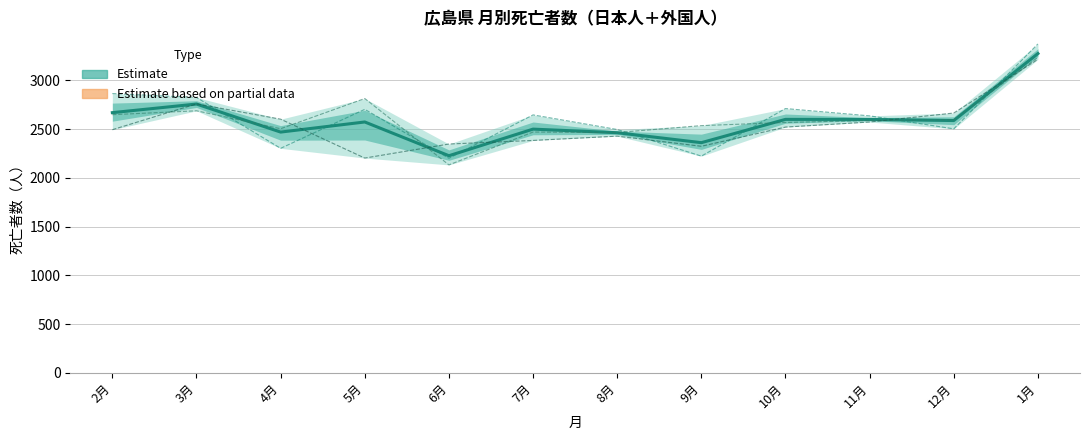

At which category does 2.2~3.1 (中心) reach its first local valley?

4月